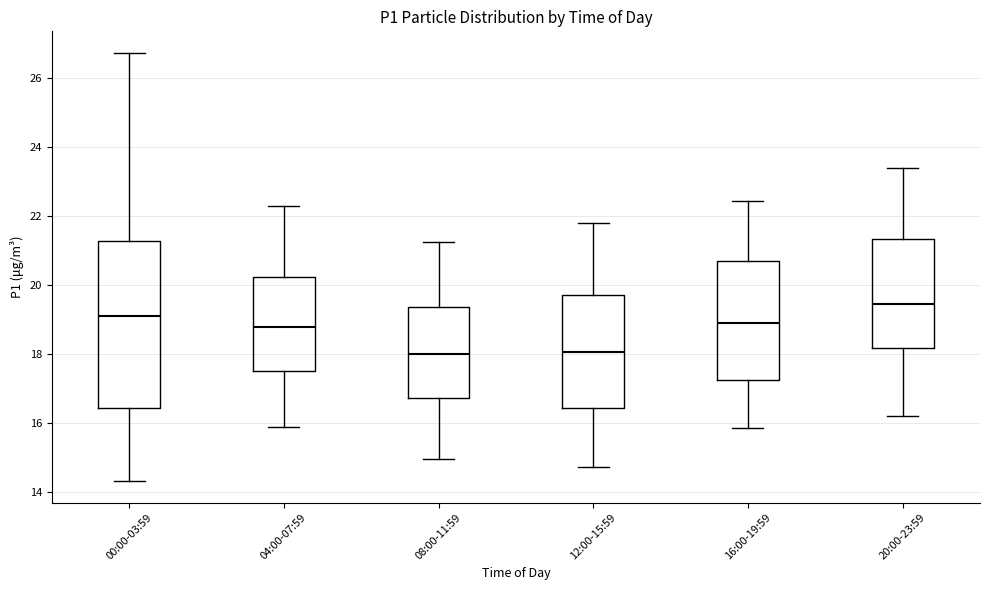

Where does the upper whisker of the box for 04:00-07:59 end on the y-axis? The values are not printed on the chart, so give them approximately, as read against the axis.

22.4